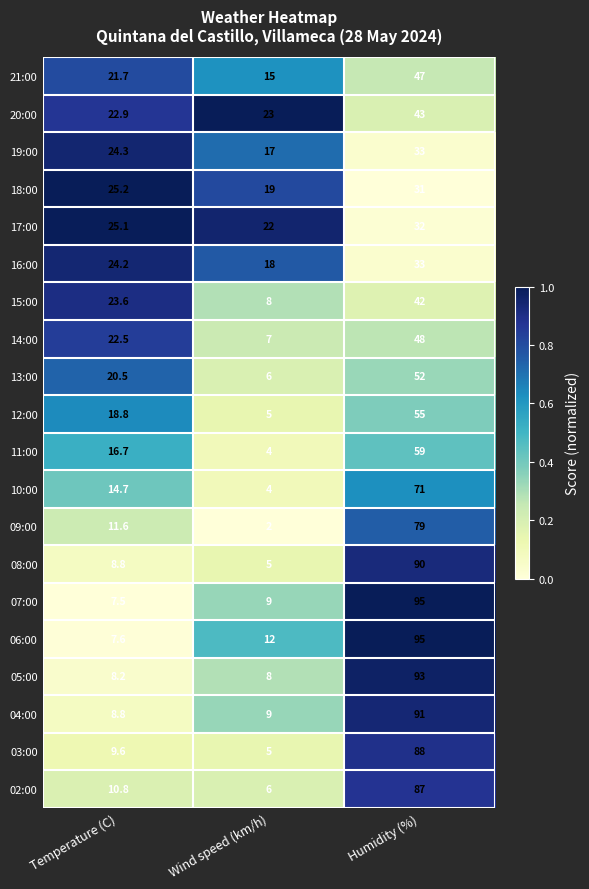

Which series has the largest range (max minus min)?

07:00